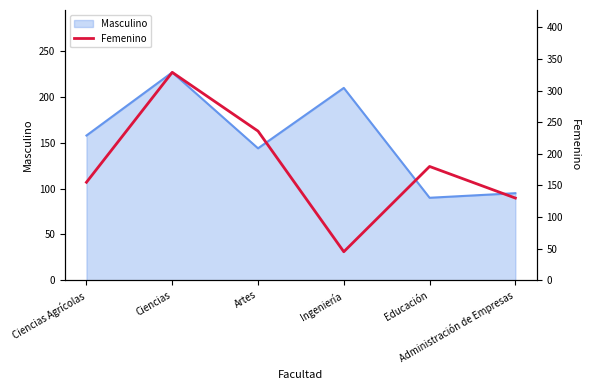

How many values are below 180?

3